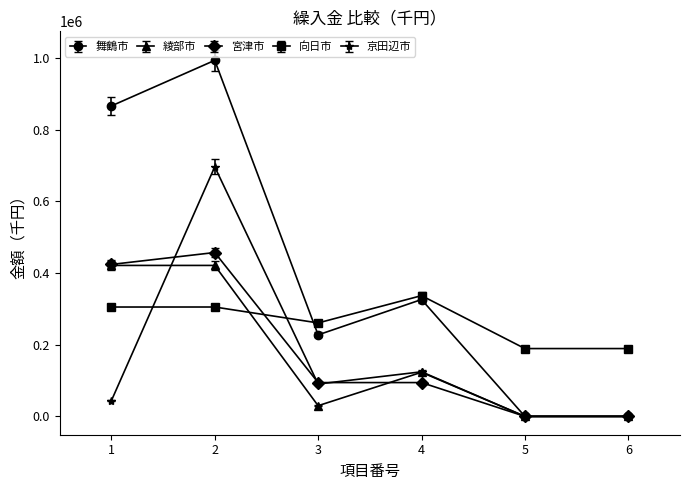

The value of 綾部市 at 2 is 183626. True or false?

False